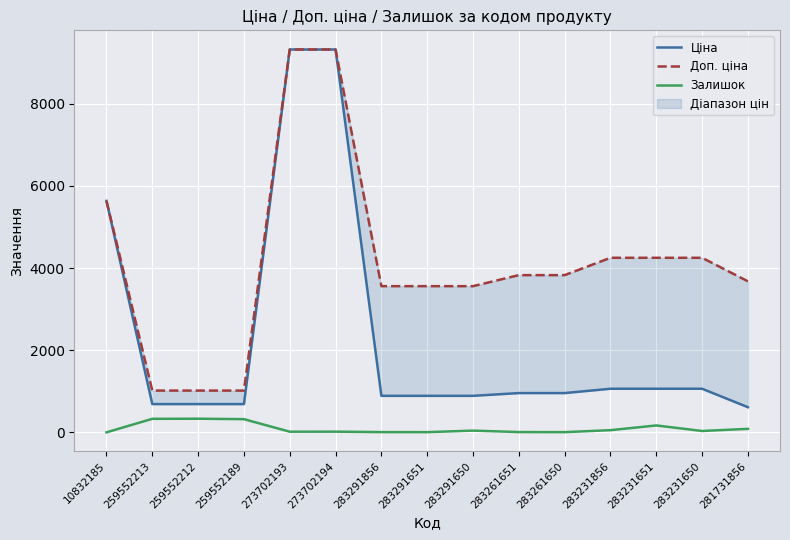

The Залишок series shows 322 at 259552189. True or false?

True